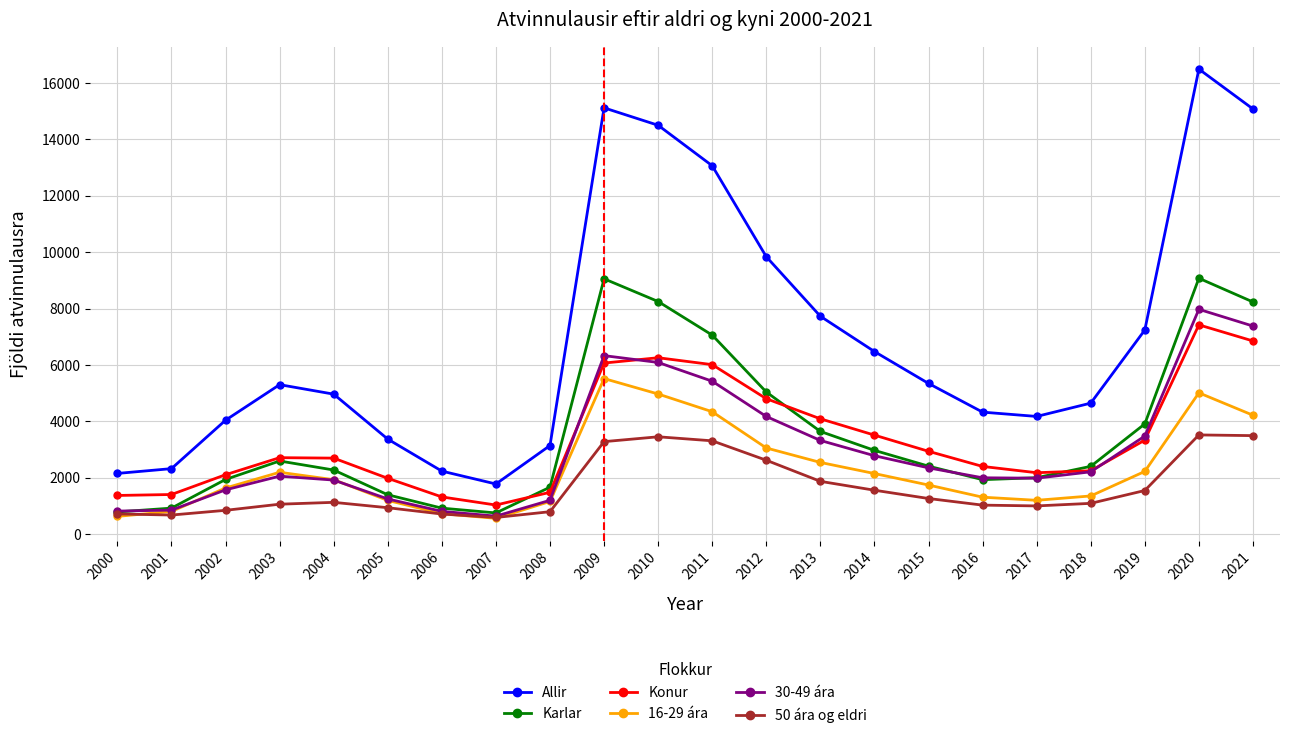

What are all the series names shown in the legend?

Allir, Karlar, Konur, 16-29 ára, 30-49 ára, 50 ára og eldri